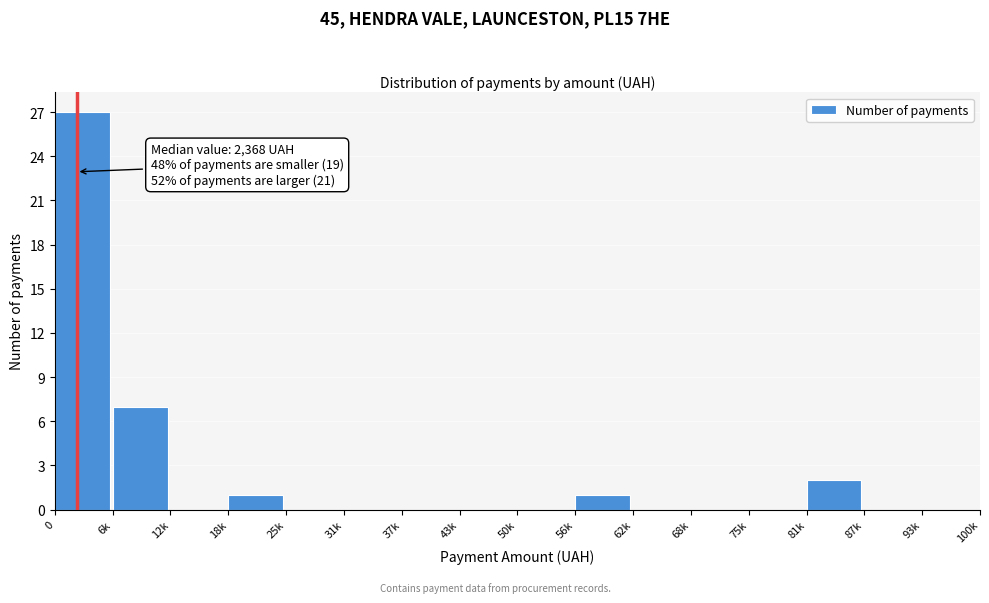

Reading left to right, transcribe all the data shown in this chart.

0=27	6k=7	12k=0	18k=1	25k=0	31k=0	37k=0	43k=0	50k=0	56k=1	62k=0	68k=0	75k=0	81k=2	87k=0	93k=0